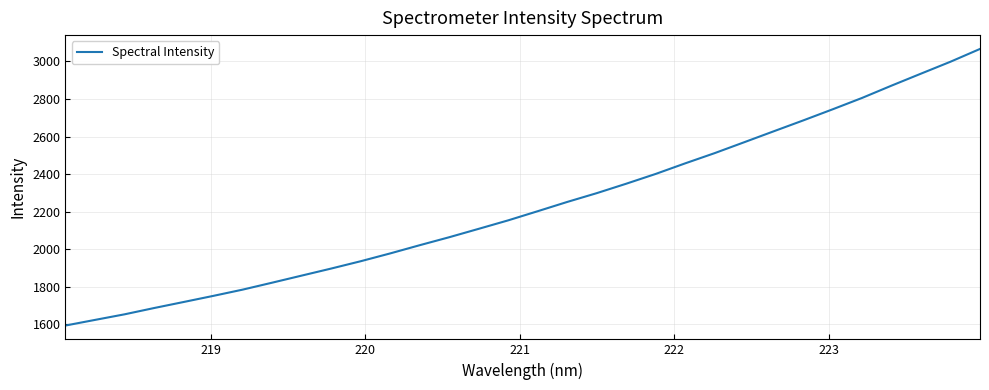

What is the smallest value displayed?

1594.3